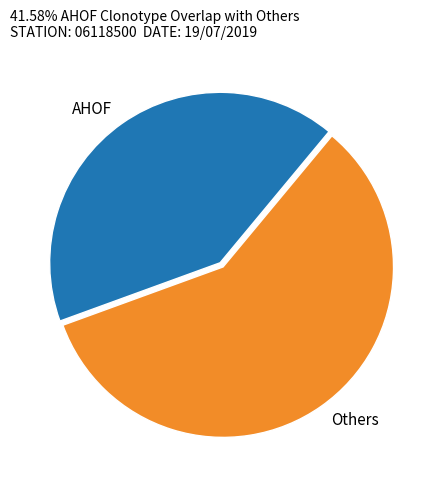

Is the sum of Others and AHOF greater than half?

Yes